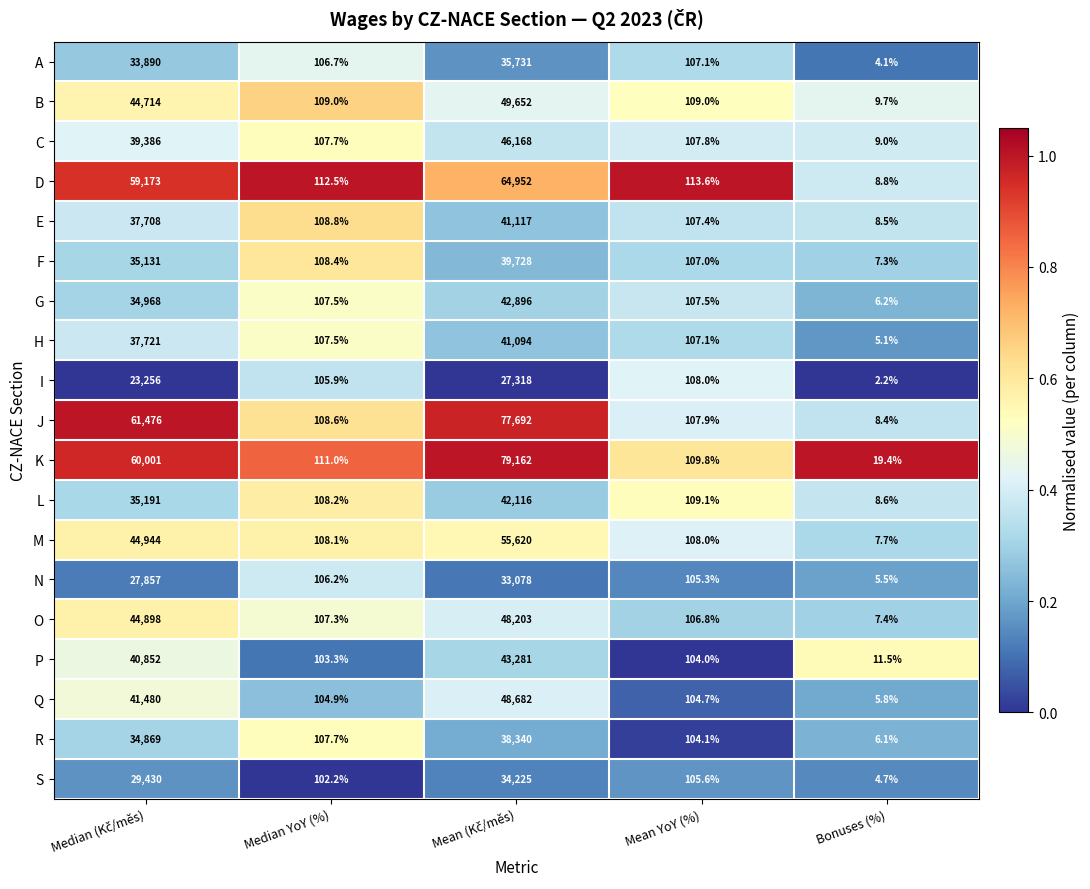

What is the average value of the O series?

18664.5